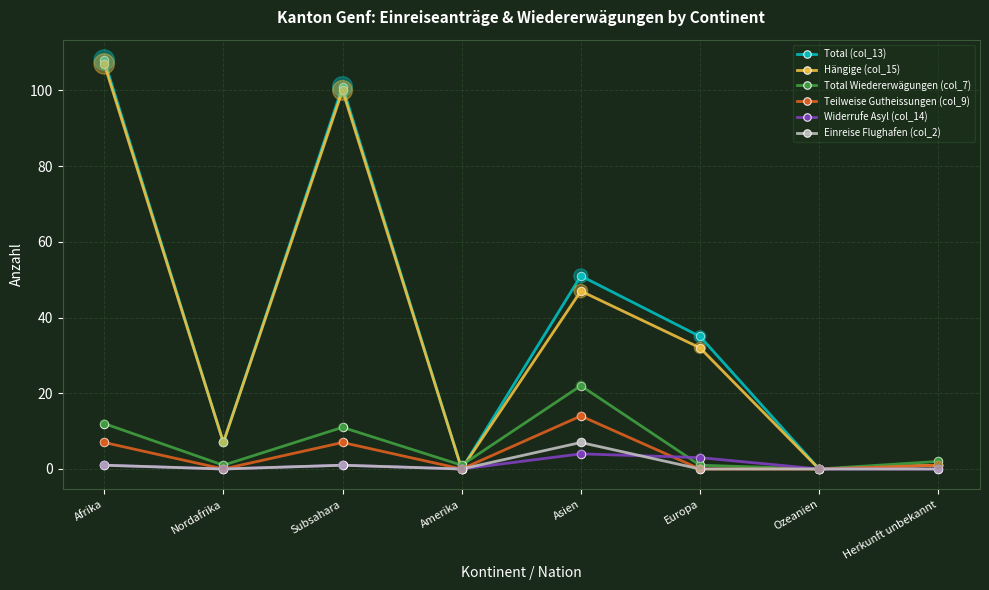

At how many categories does at least one series exceed 3?

5